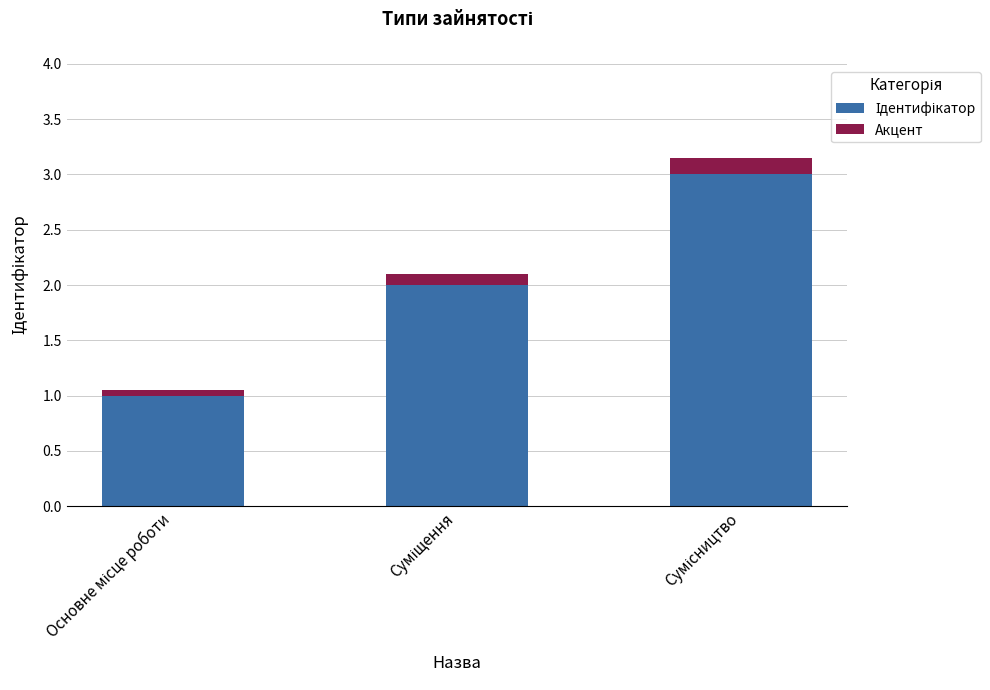

Count the number of categories in the chart.

3